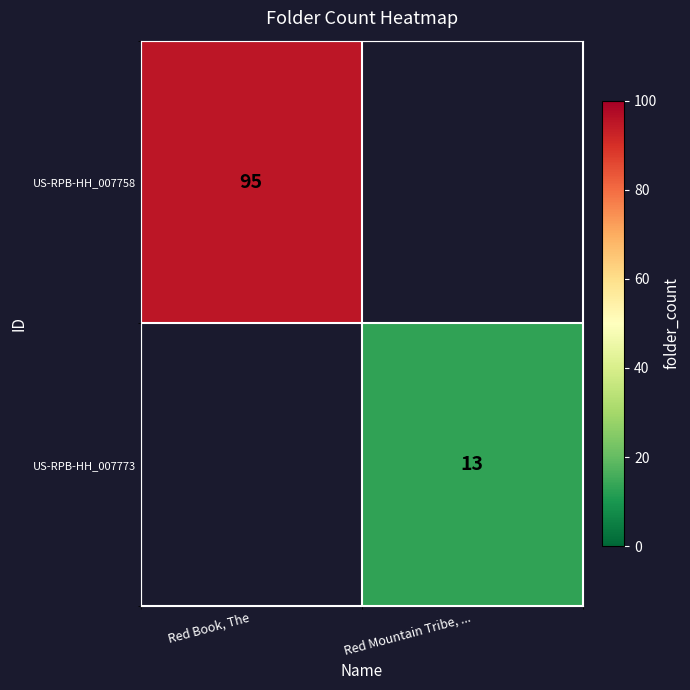

The US-RPB-HH_007758 series shows 126 at Red Book, The. True or false?

False